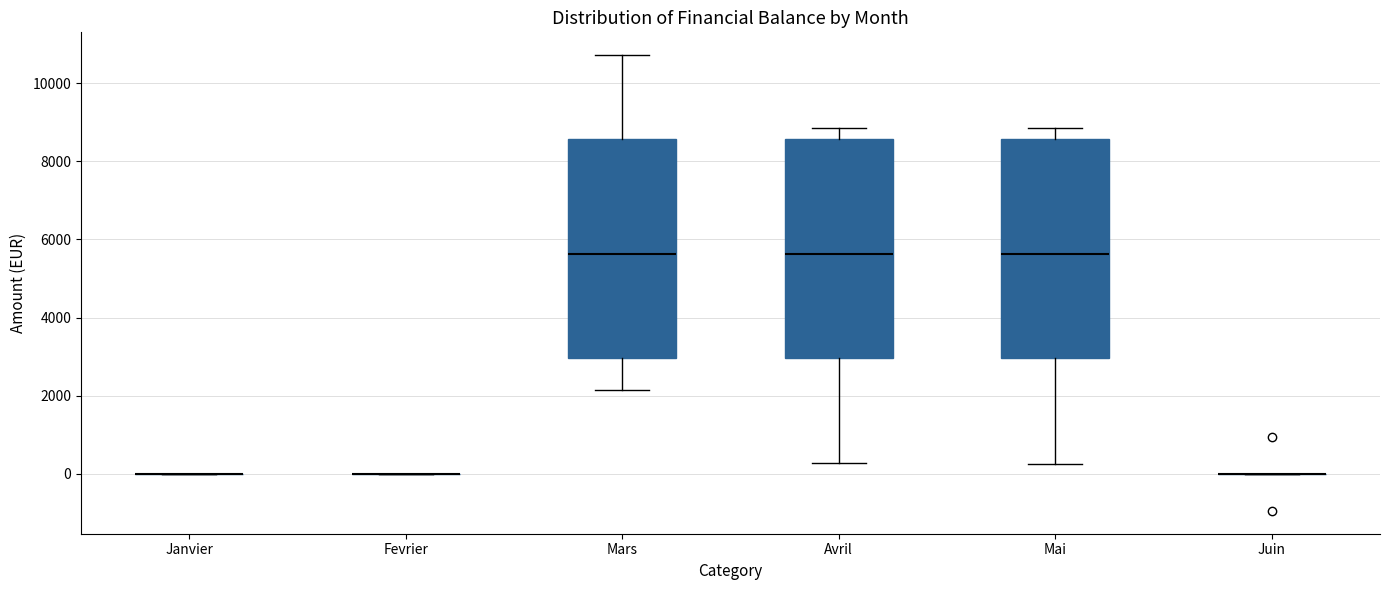

Reading left to right, transcribe this box plot: for each box, give where its median line is, the range the box spans, and where its two whiskers end, as read against the y-axis. The values are not printed on the chart, so give them approximately, as read against the axis.

Janvier: box collapsed to a line at 0, whiskers 0 to 0
Fevrier: box collapsed to a line at 0, whiskers 0 to 0
Mars: median 5600, box 3000 to 8600, whiskers 2200 to 10800
Avril: median 5600, box 3000 to 8600, whiskers 200 to 8800
Mai: median 5600, box 3000 to 8600, whiskers 200 to 8800
Juin: box collapsed to a line at 0, whiskers 0 to 0